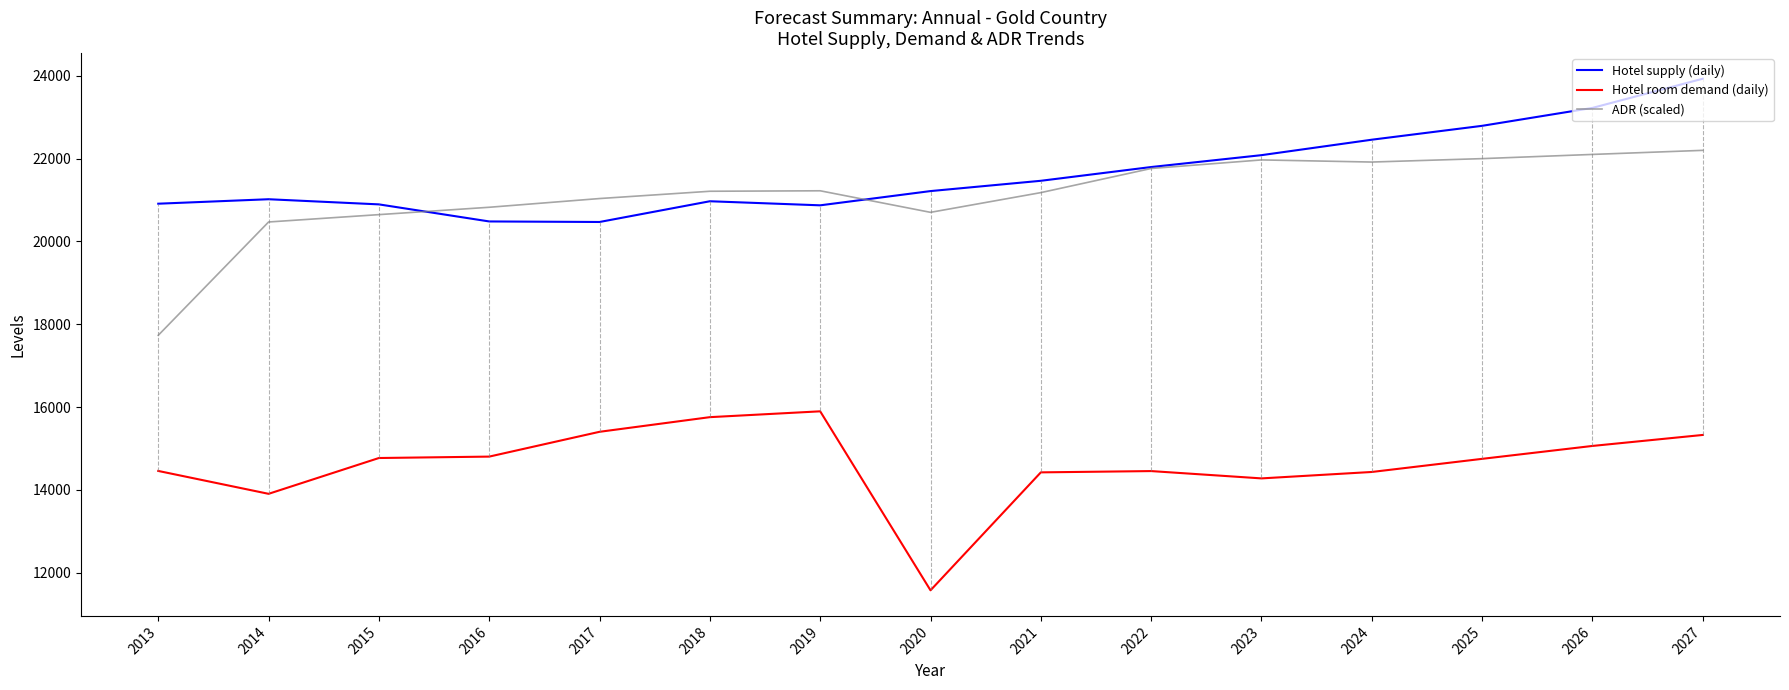

Where is the first local minimum for ADR (scaled)?

2020